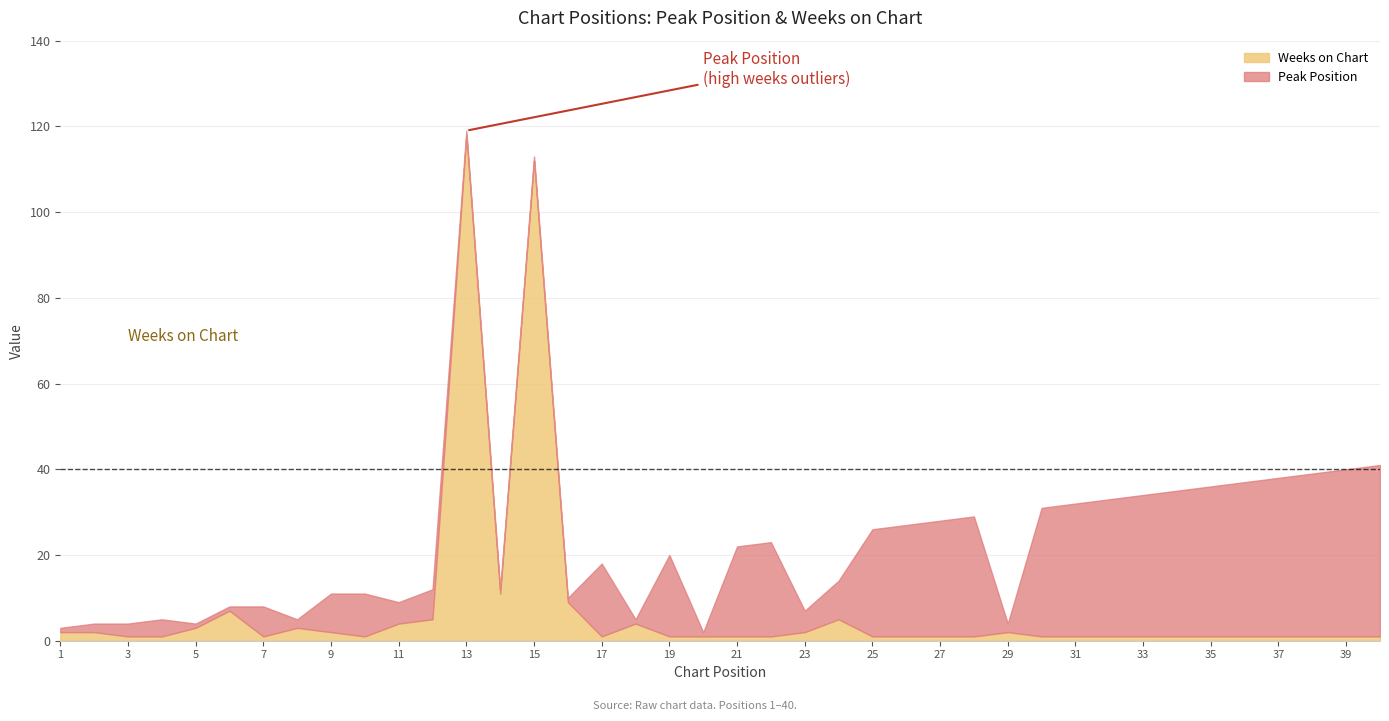

List the labels in order of Weeks on Chart value, largest first.

13, 15, 14, 16, 6, 12, 24, 11, 18, 5, 8, 1, 2, 9, 23, 29, 3, 4, 7, 10, 17, 19, 20, 21, 22, 25, 26, 27, 28, 30, 31, 32, 33, 34, 35, 36, 37, 38, 39, 40